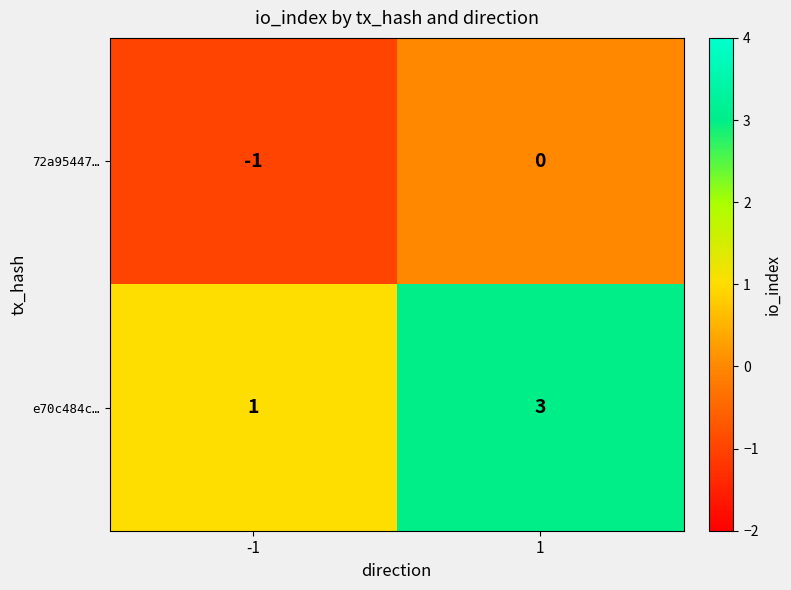

What is the difference between the highest and lowest values at 1?

3